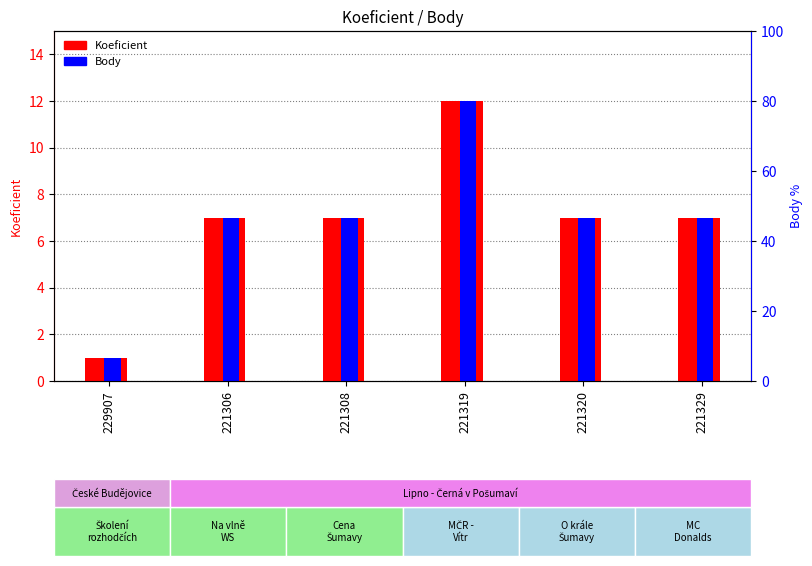

How many values in the Body series are below 7?

1